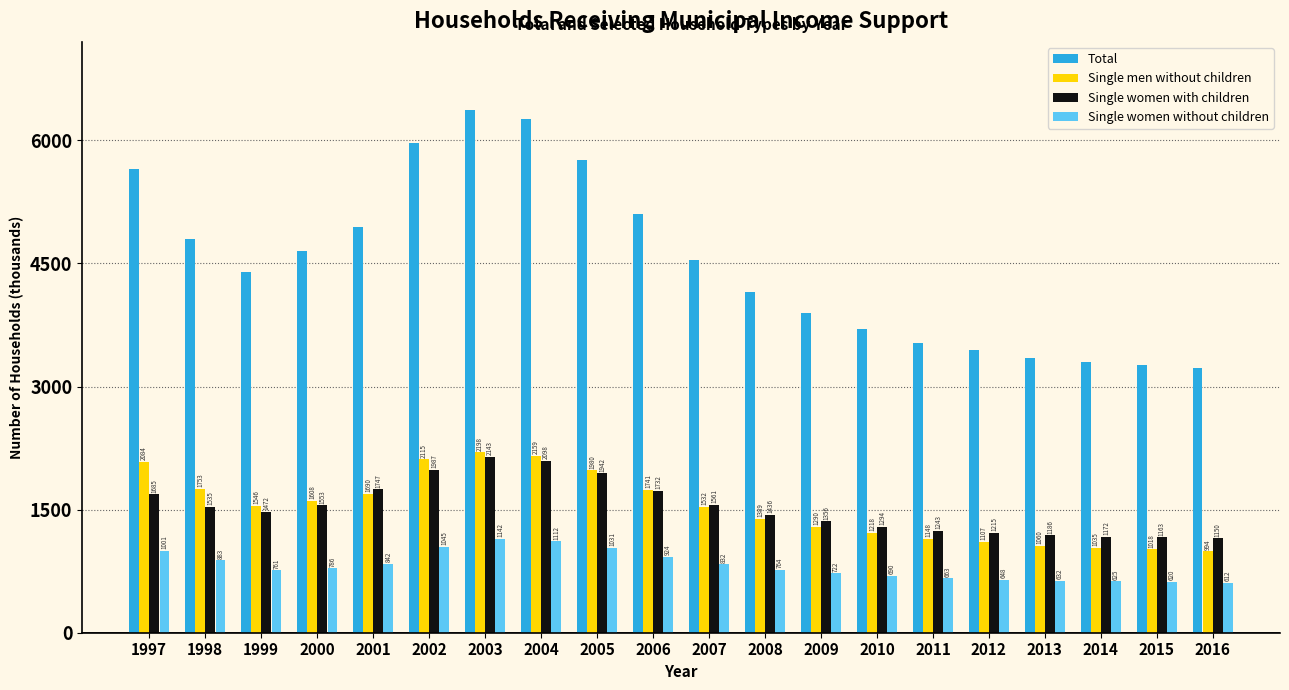

Reading left to right, what are all the values shown in this chart?

Total: 1997=5650	1998=4797	1999=4400	2000=4653	2001=4939	2002=5971	2003=6372	2004=6257	2005=5765	2006=5105	2007=4546	2008=4156	2009=3898	2010=3706	2011=3532	2012=3445	2013=3342	2014=3295	2015=3268	2016=3221
Single men without children: 1997=2084	1998=1753	1999=1546	2000=1608	2001=1690	2002=2115	2003=2198	2004=2159	2005=1980	2006=1741	2007=1532	2008=1389	2009=1290	2010=1218	2011=1148	2012=1107	2013=1060	2014=1035	2015=1018	2016=994
Single women with children: 1997=1685	1998=1535	1999=1472	2000=1553	2001=1747	2002=1987	2003=2143	2004=2098	2005=1942	2006=1732	2007=1561	2008=1436	2009=1356	2010=1294	2011=1243	2012=1215	2013=1186	2014=1172	2015=1163	2016=1150
Single women without children: 1997=1001	1998=883	1999=761	2000=786	2001=842	2002=1045	2003=1142	2004=1112	2005=1031	2006=924	2007=832	2008=764	2009=722	2010=690	2011=663	2012=648	2013=632	2014=625	2015=620	2016=612